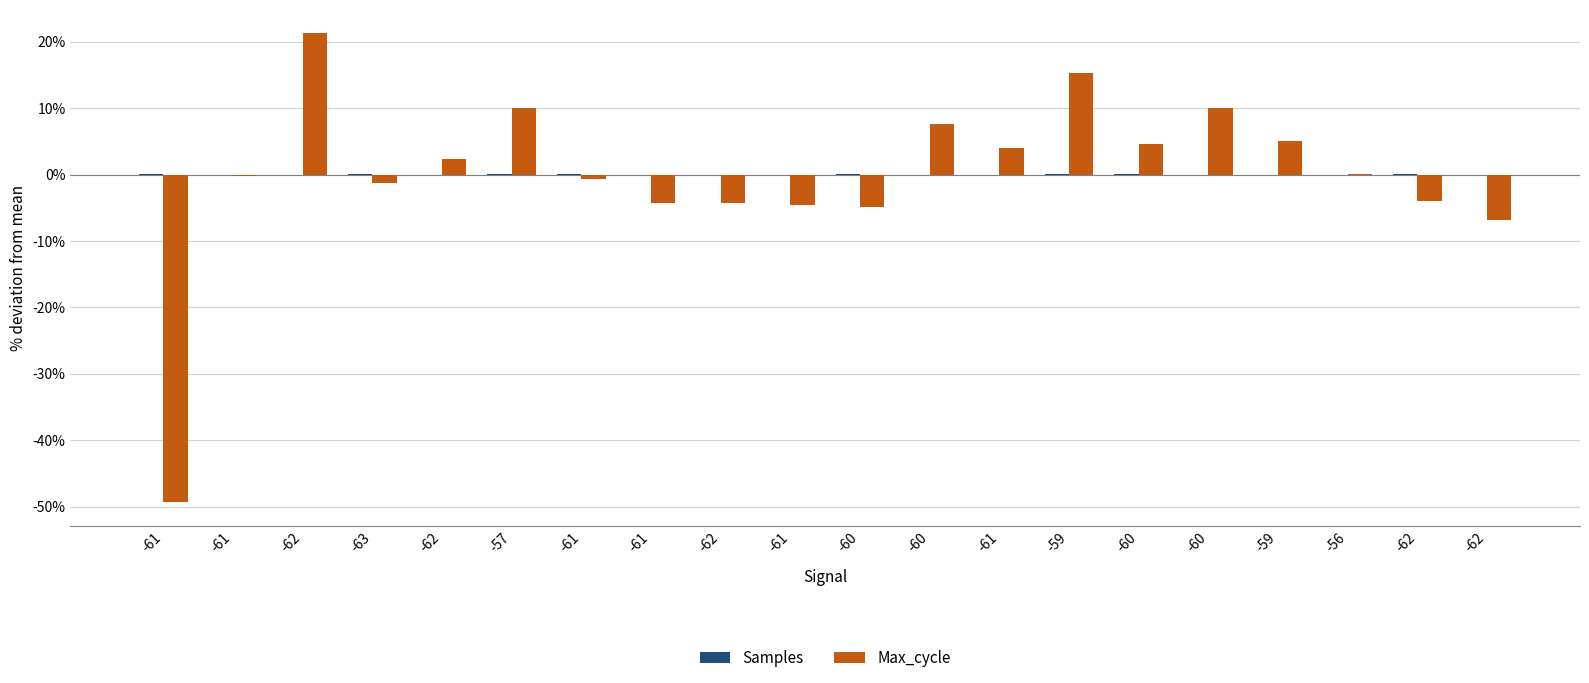

Rank the categories by Samples value from lowest to highest.

-59, -61, -60, -62, -61, -62, -60, -61, -62, -56, -62, -61, -61, -62, -59, -63, -60, -57, -60, -61